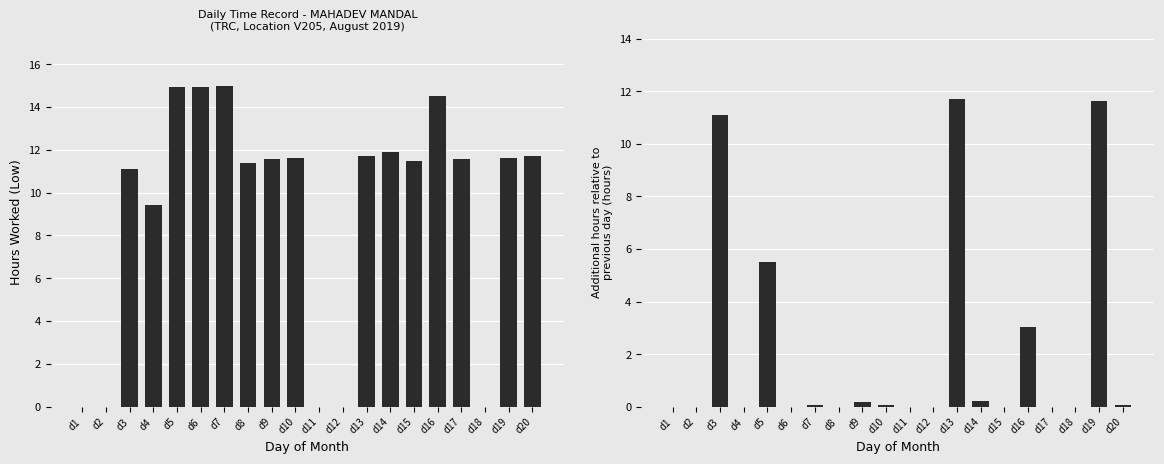

Is the value of Hours Worked at d13 greater than the value of Incremental Hours at d1?

Yes